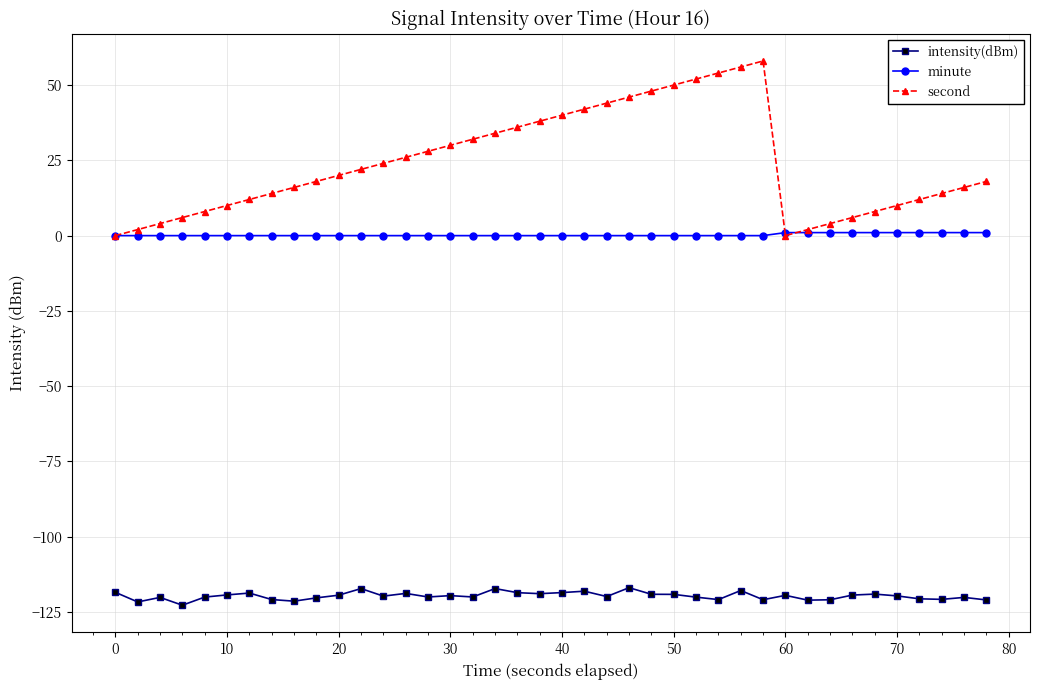

What is the value of the intensity(dBm) point at the 34th from the left?

-119.4